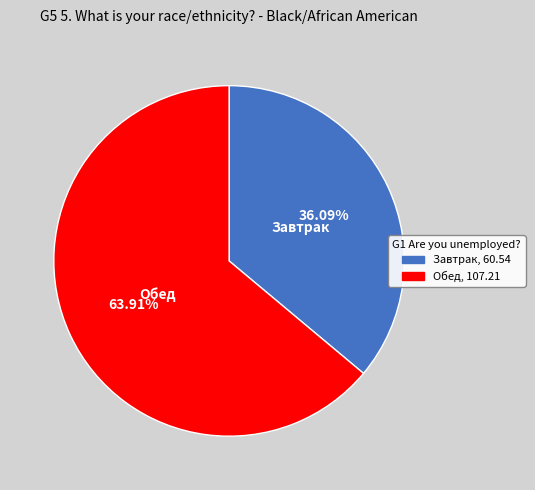

To the nearest percent, what portion does Обед represent?

64%